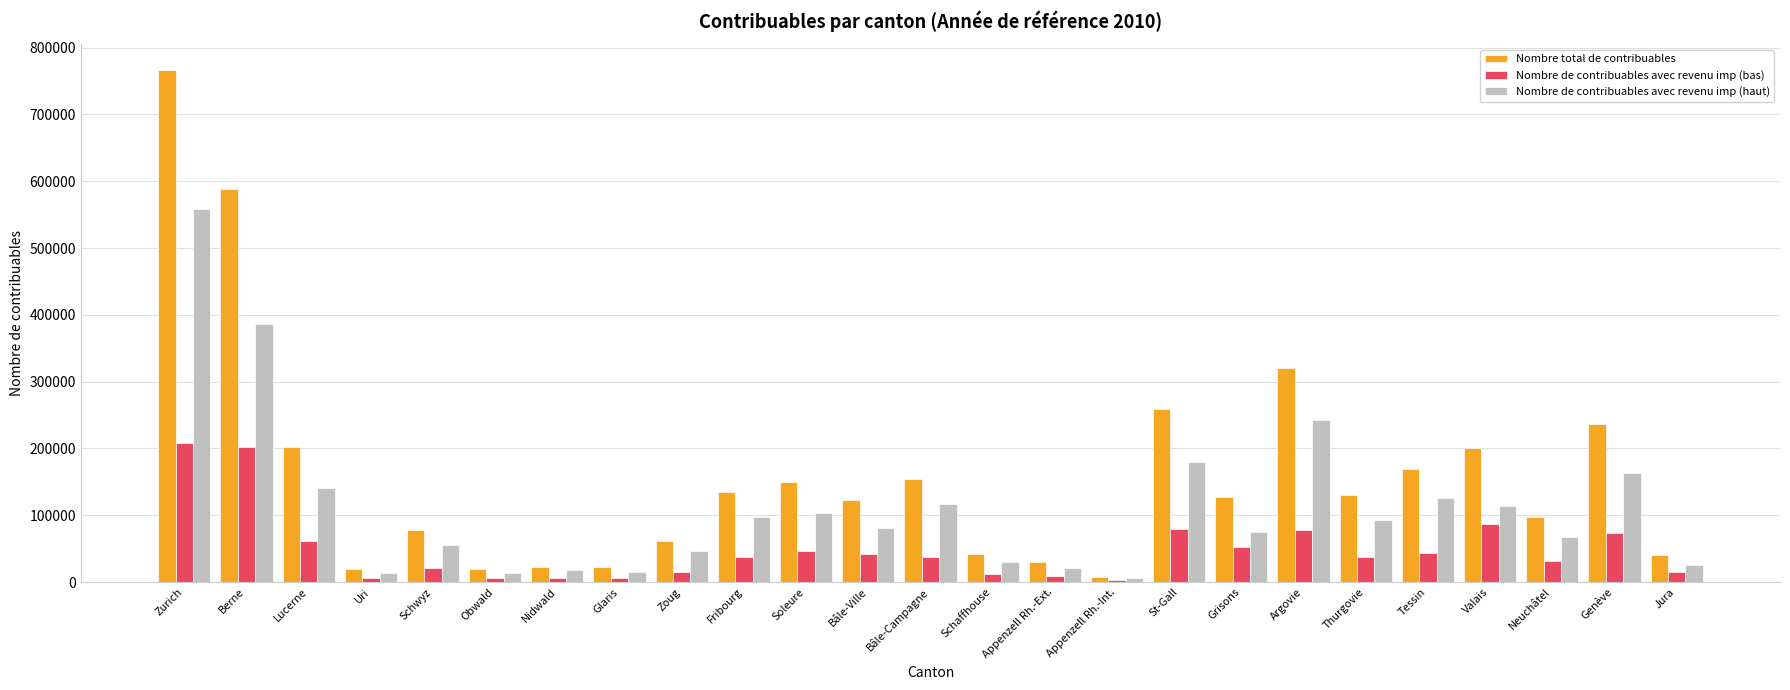

Which series has the widest spread of values?

Nombre total de contribuables